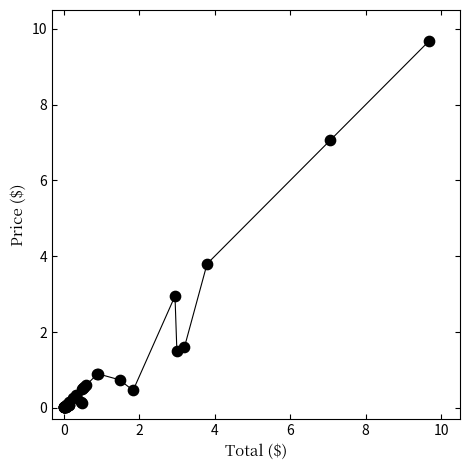

What Y value in the scatter plot is closest to 4?

3.8